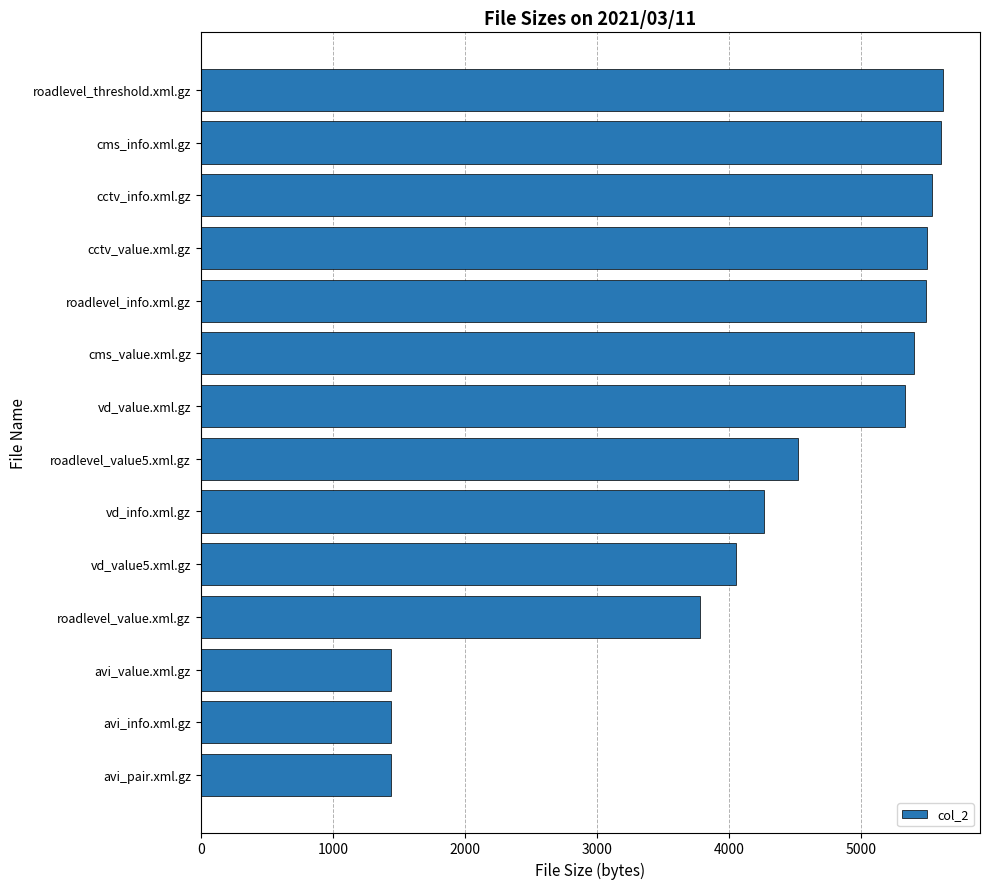

What is the difference between the maximum and minimum values?

4176